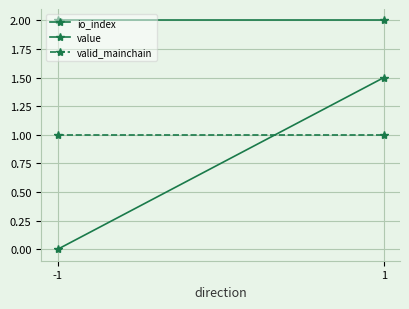

List the labels in order of valid_mainchain value, largest first.

-1, 1